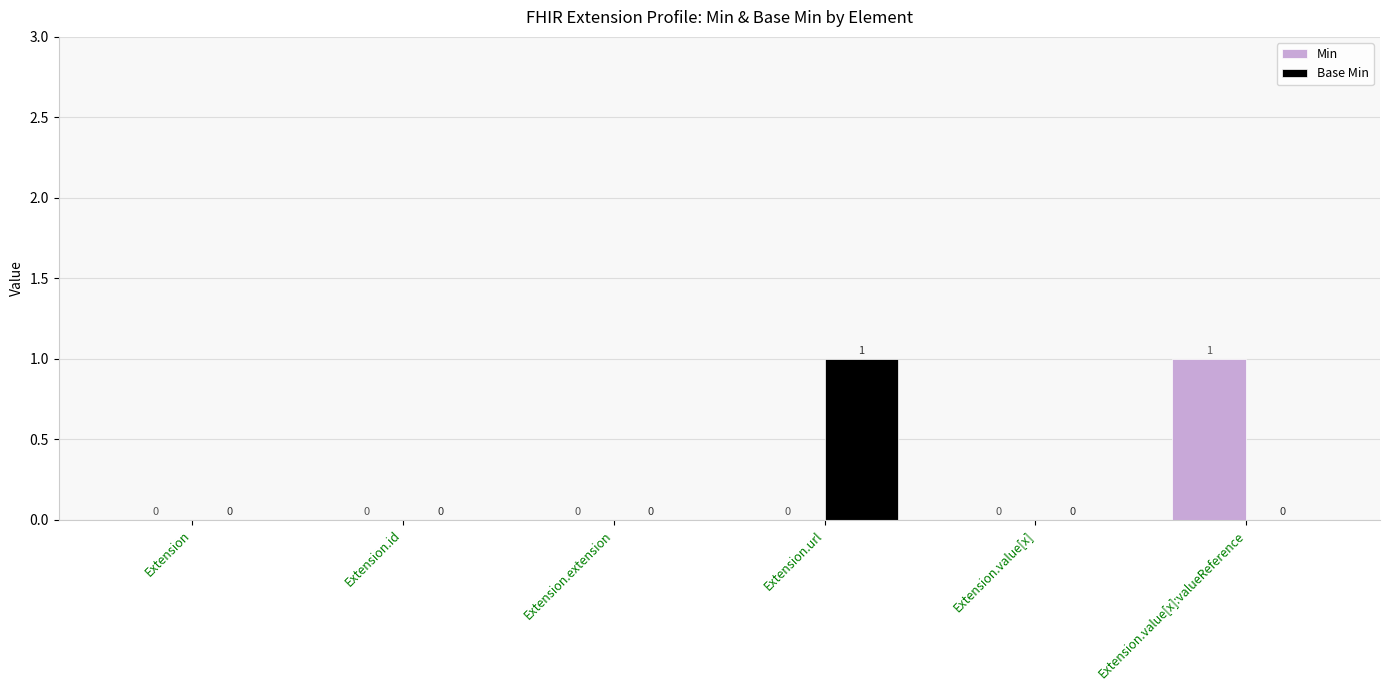

Reading left to right, transcribe all the data shown in this chart.

Min: Extension=0	Extension.id=0	Extension.extension=0	Extension.url=0	Extension.value[x]=0	Extension.value[x]:valueReference=1
Base Min: Extension=0	Extension.id=0	Extension.extension=0	Extension.url=1	Extension.value[x]=0	Extension.value[x]:valueReference=0